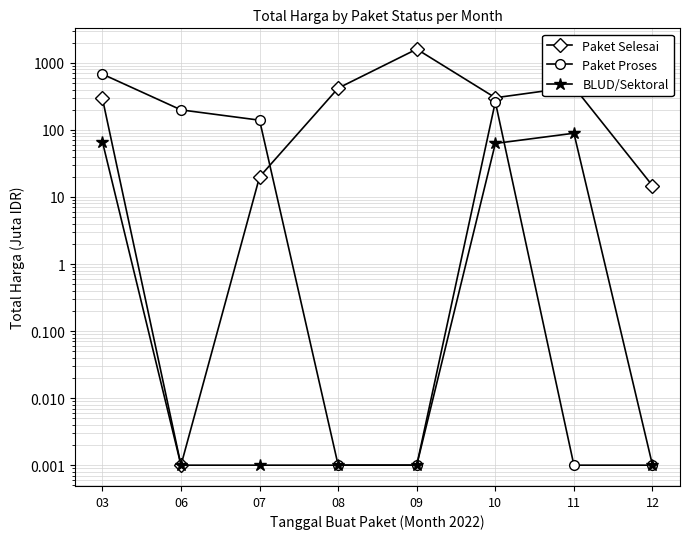

True or false: Paket Selesai has a value of 14.8 at 12.

True